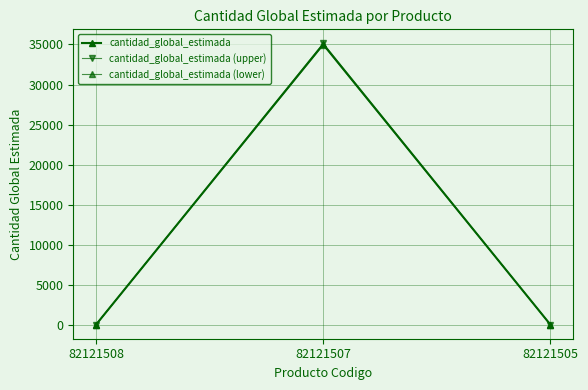

Reading left to right, what are all the values shown in this chart?

cantidad_global_estimada: 82121508=40.0	82121507=35025.0	82121505=40.0
cantidad_global_estimada (upper): 82121508=40.1	82121507=35130.1	82121505=40.1
cantidad_global_estimada (lower): 82121508=39.9	82121507=34919.9	82121505=39.9